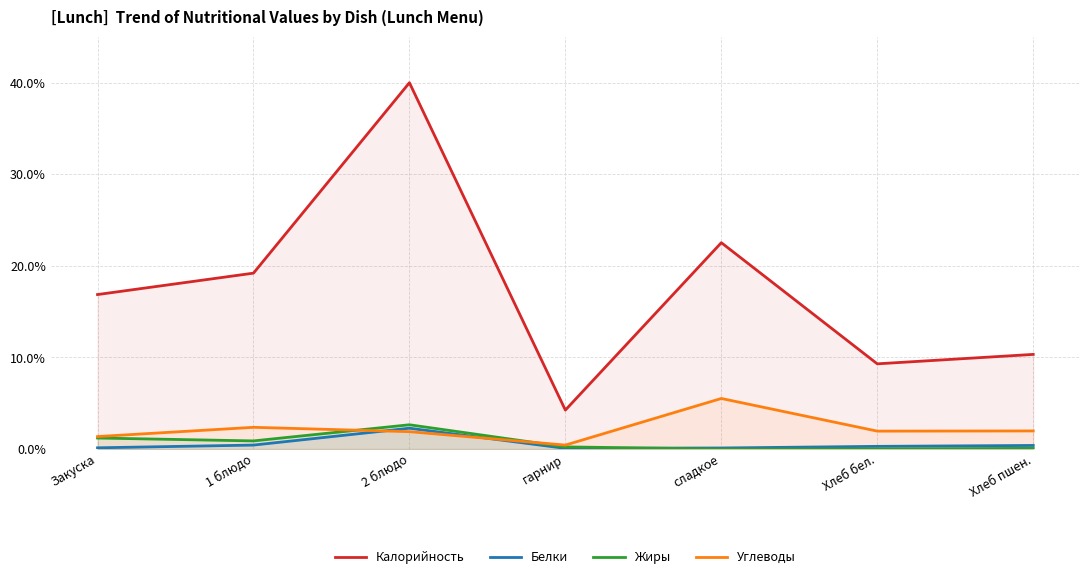

Which has a higher value, Закуска or гарнир?

Закуска